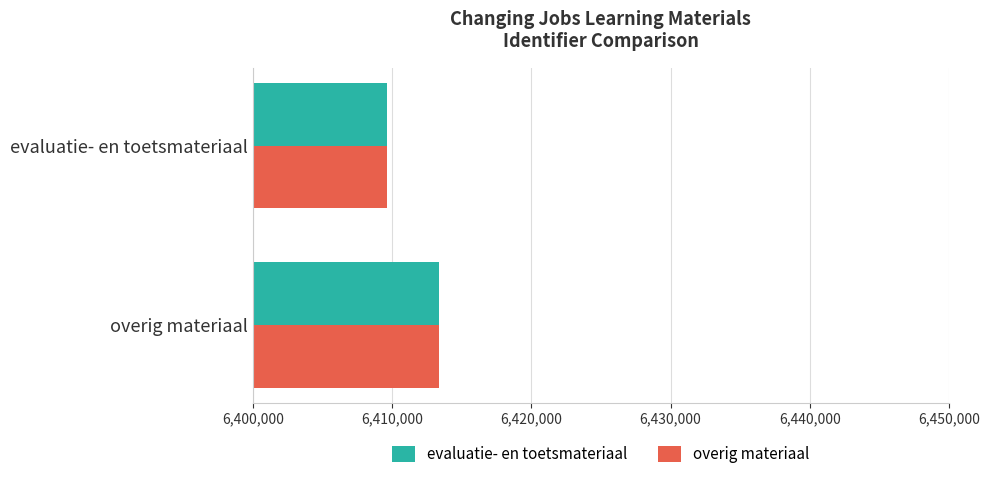

At which label is evaluatie- en toetsmateriaal closest to 6411533?

evaluatie- en toetsmateriaal